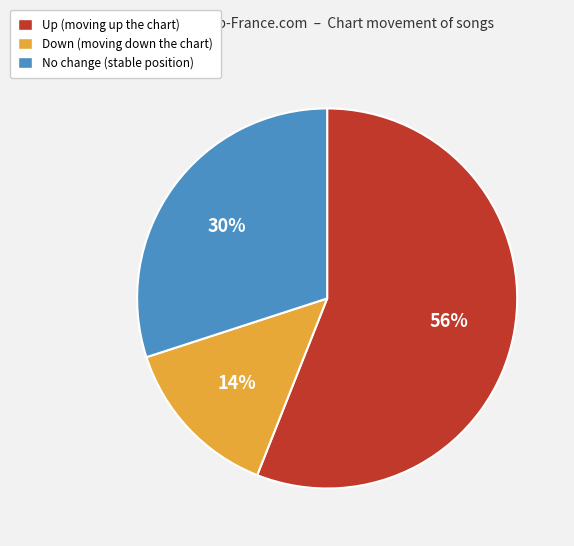

Is there any slice that represents more than half of the pie?

Yes